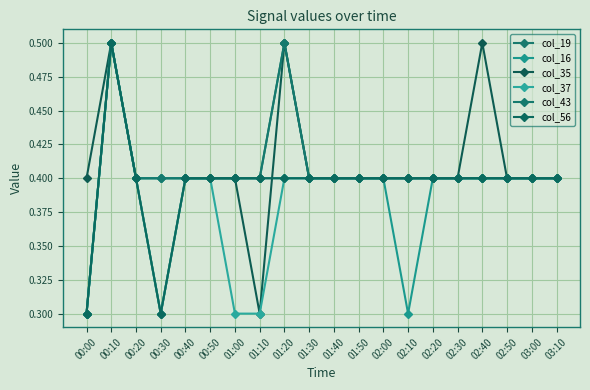

Is this an area chart (filled region under the line)?

No